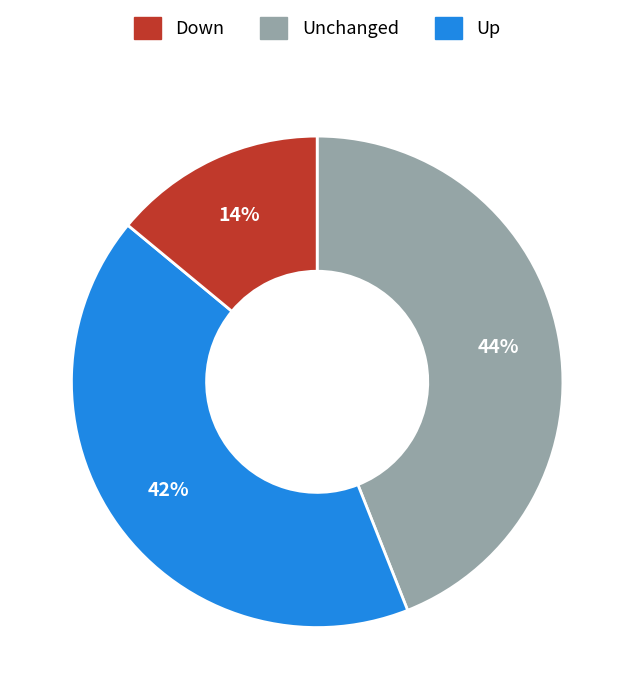

Is there a majority slice in this chart?

No